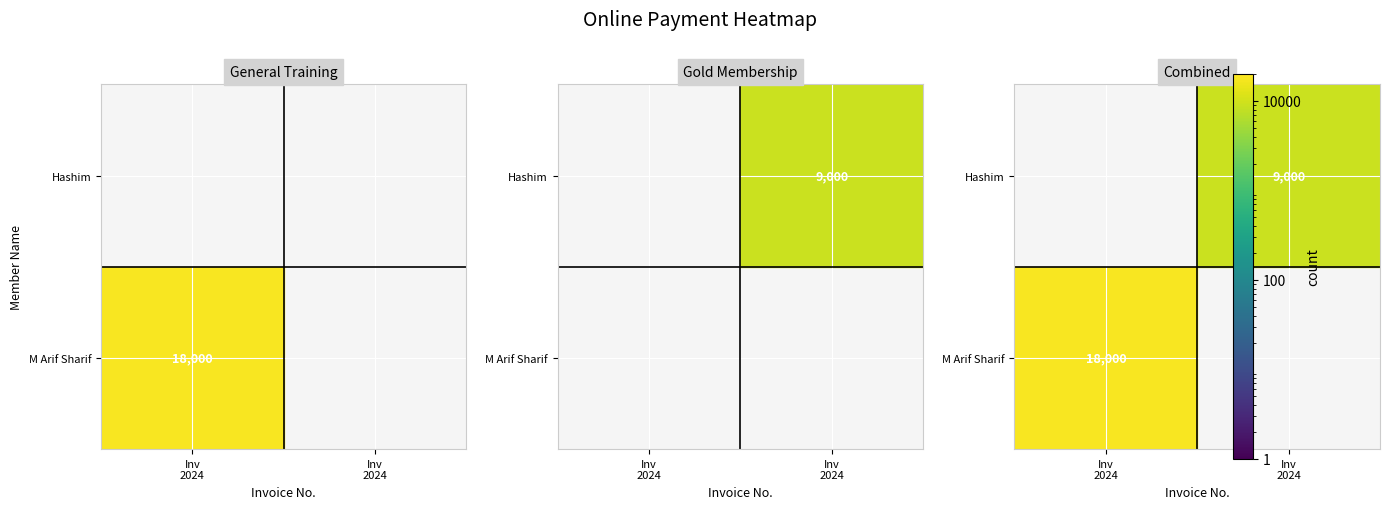

What is the sum of the M Arif Sharif values at C-GYM11220230592024 and C-GYM11220230682024?

18000